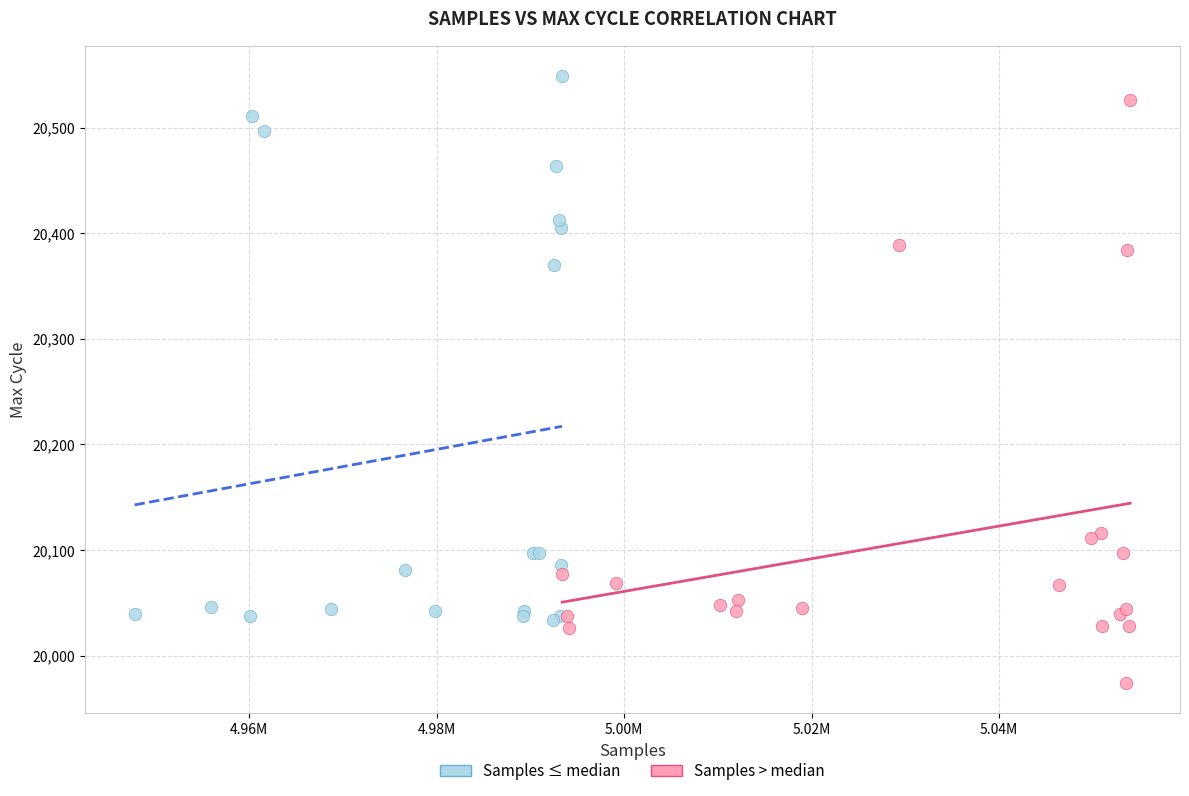

Which series contains the lowest Y value?

Samples > median